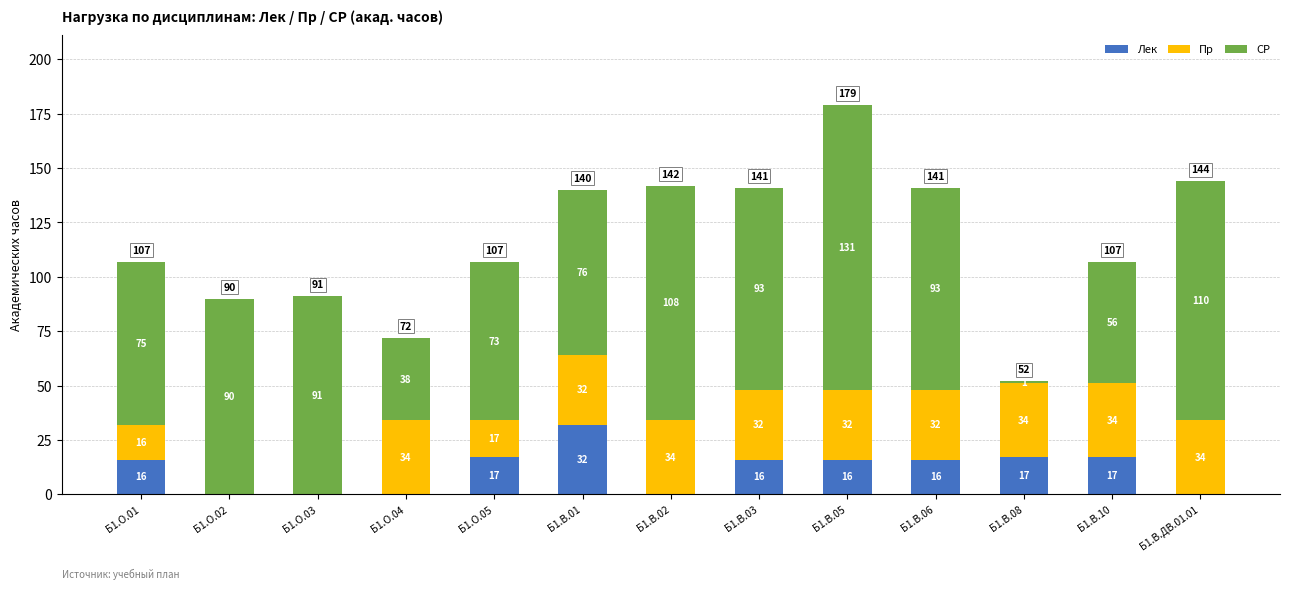

The value of Лек at Б1.В.ДВ.01.01 is 0. True or false?

True